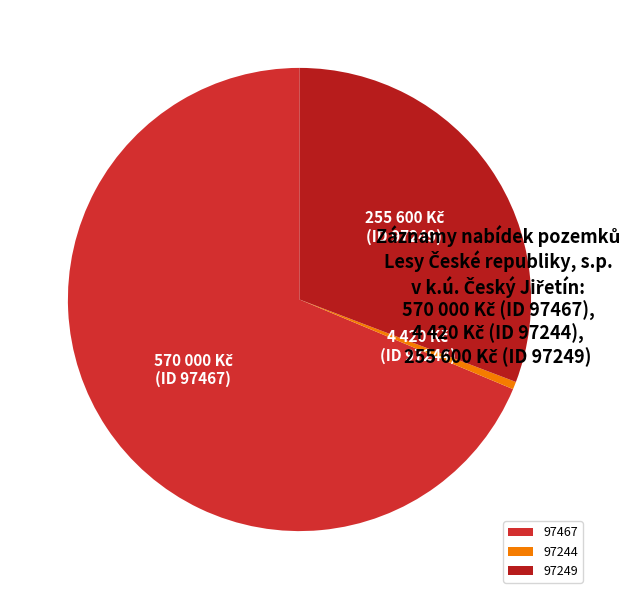

What is the ratio of the value at 97467 to the value at 97244?

129.0